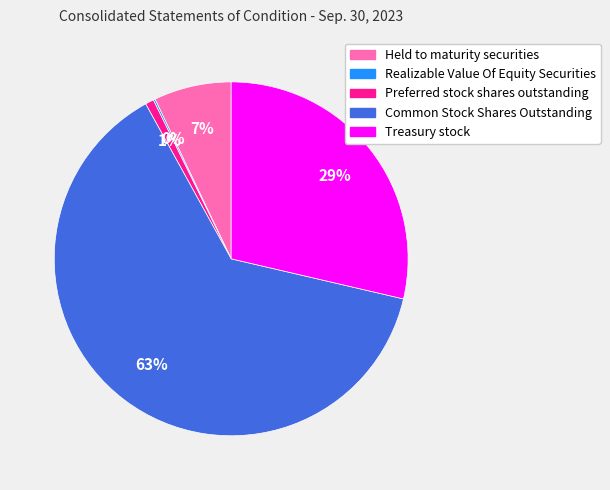

Does Preferred stock shares outstanding account for over 50% of the chart?

No